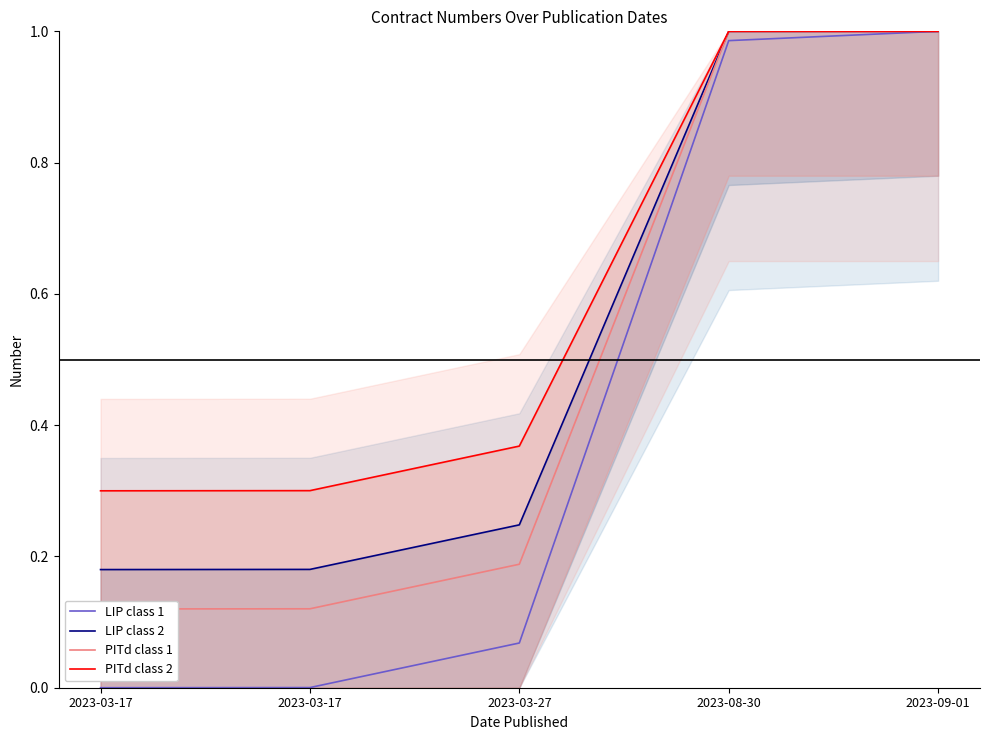

What are all the series names shown in the legend?

LIP class 1, LIP class 2, PITd class 1, PITd class 2